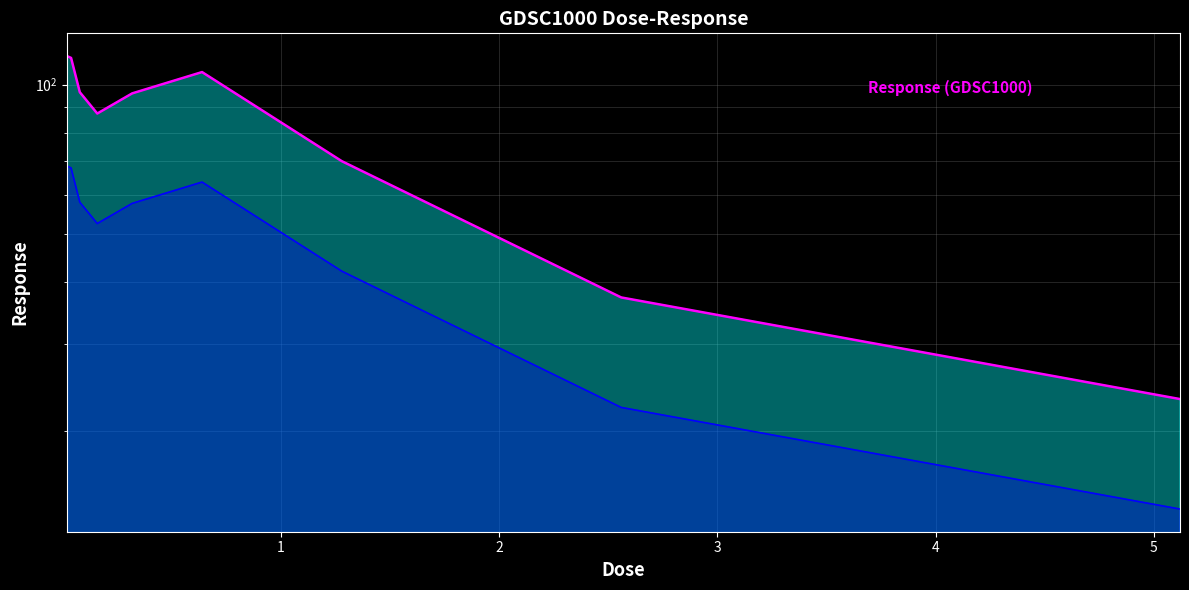

How many lines are shown in the chart?

1